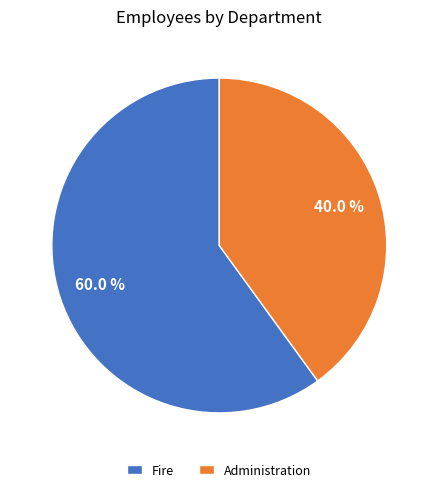

To the nearest percent, what is the difference between the Fire and Administration slice percentages?

20%